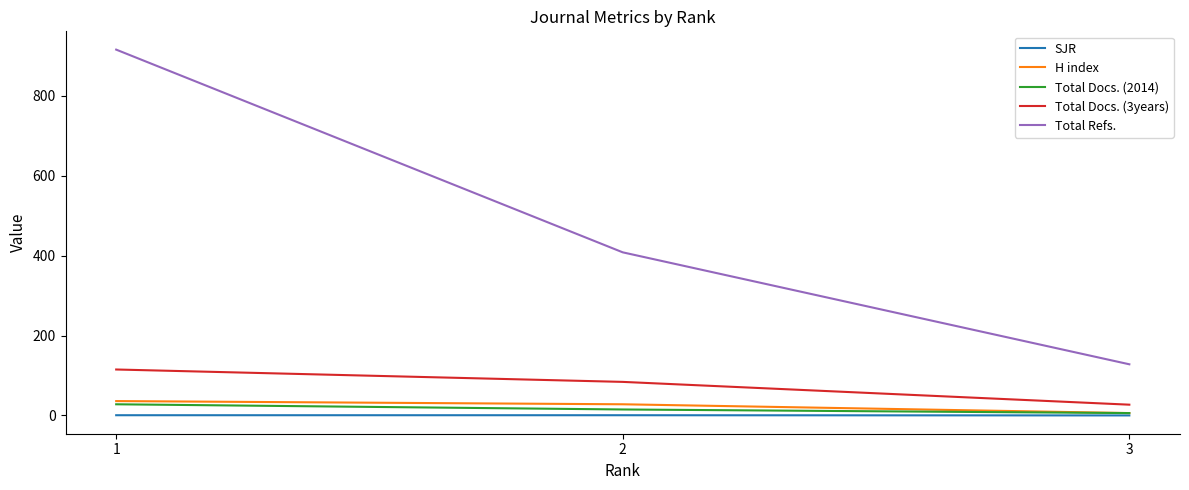

Where is H index nearest to the value 21?

2